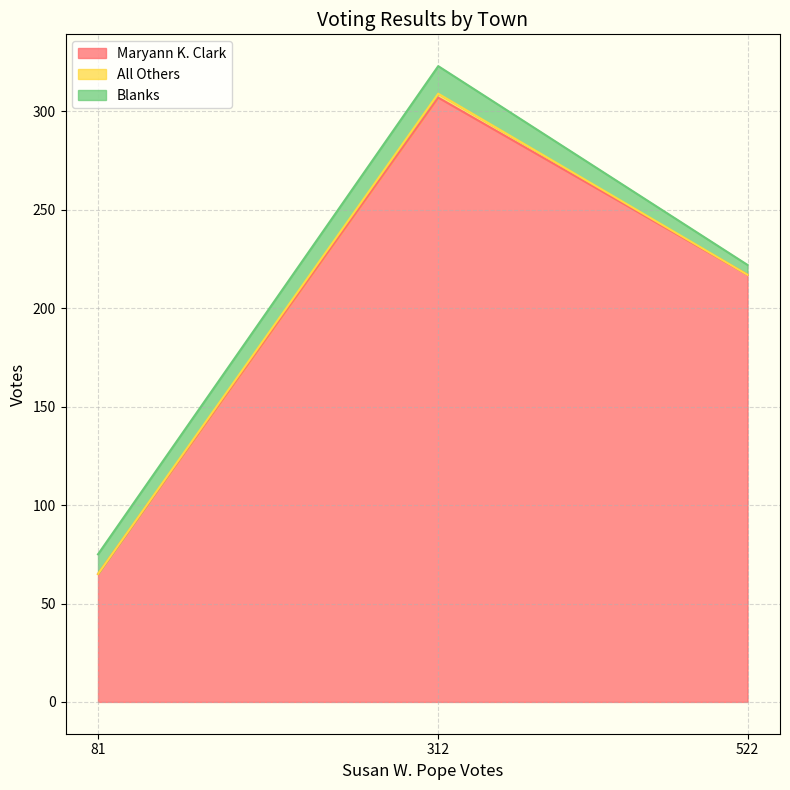

How many Maryann K. Clark values are between 65 and 307?

3